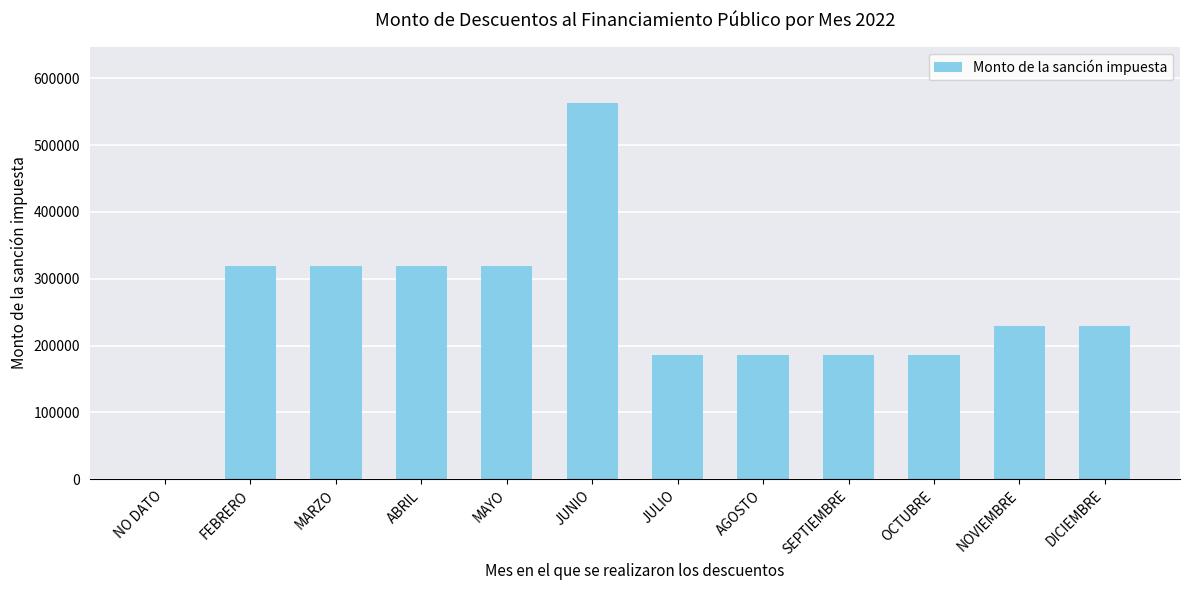

How many values are above zero?

11